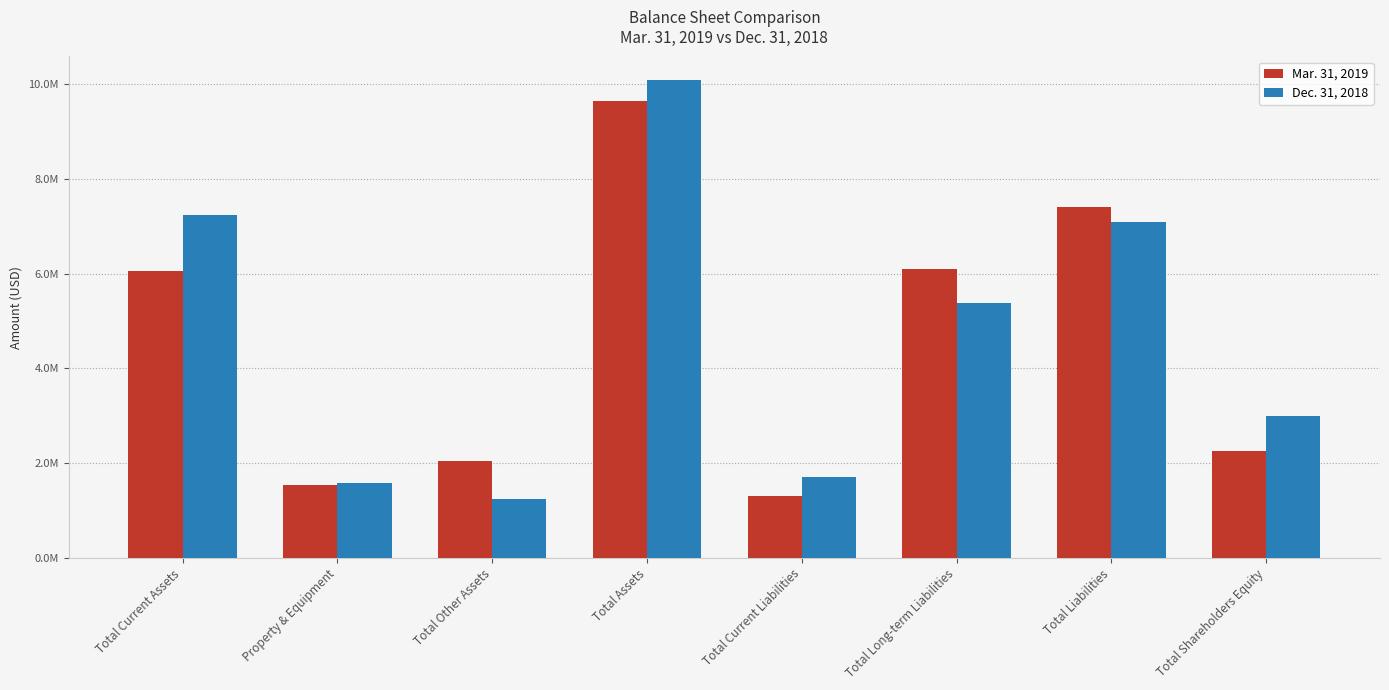

What are all the series names shown in the legend?

Mar. 31, 2019, Dec. 31, 2018